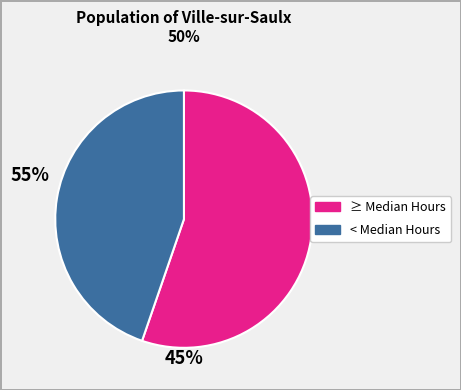

Is there any slice that represents more than half of the pie?

Yes